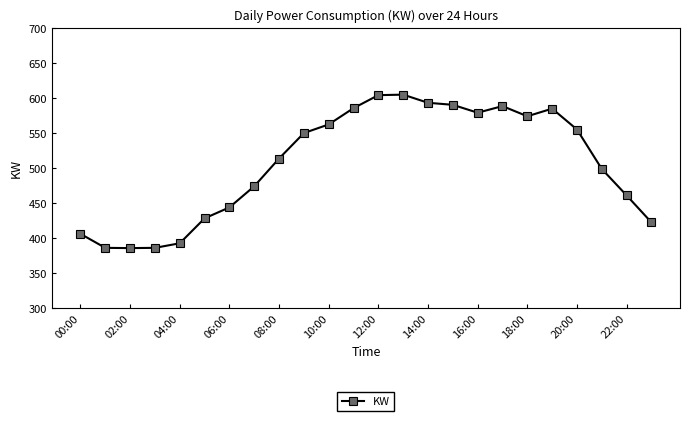

What is the minimum value shown in the chart?

385.8